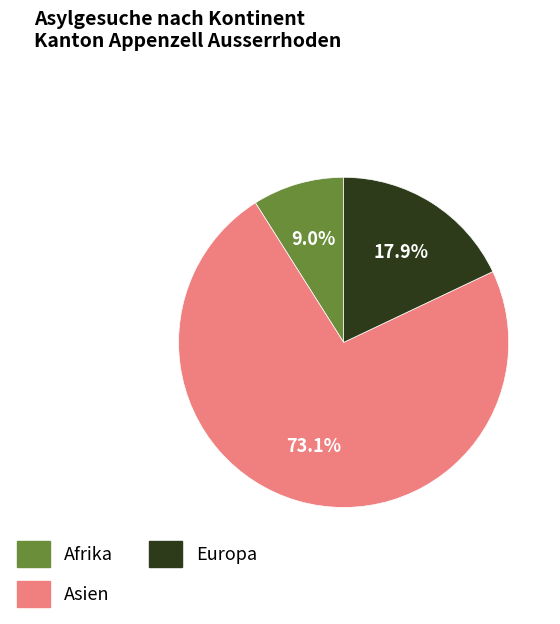

What is the largest slice in the pie chart?

Asien